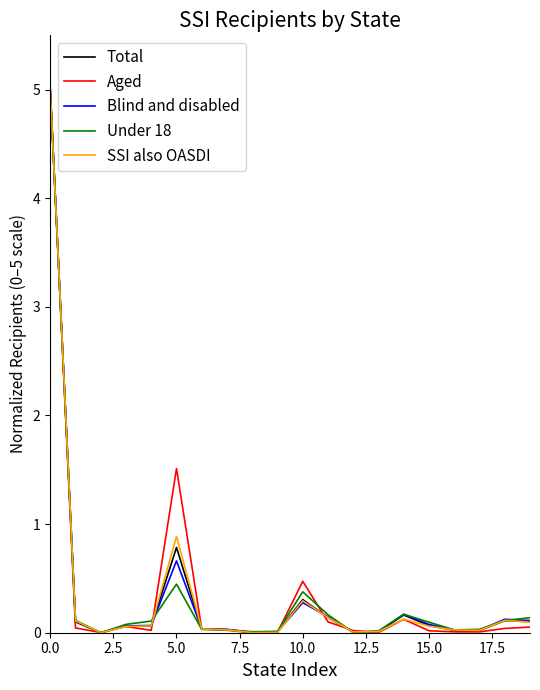

What is the maximum value shown in the chart?

5.0